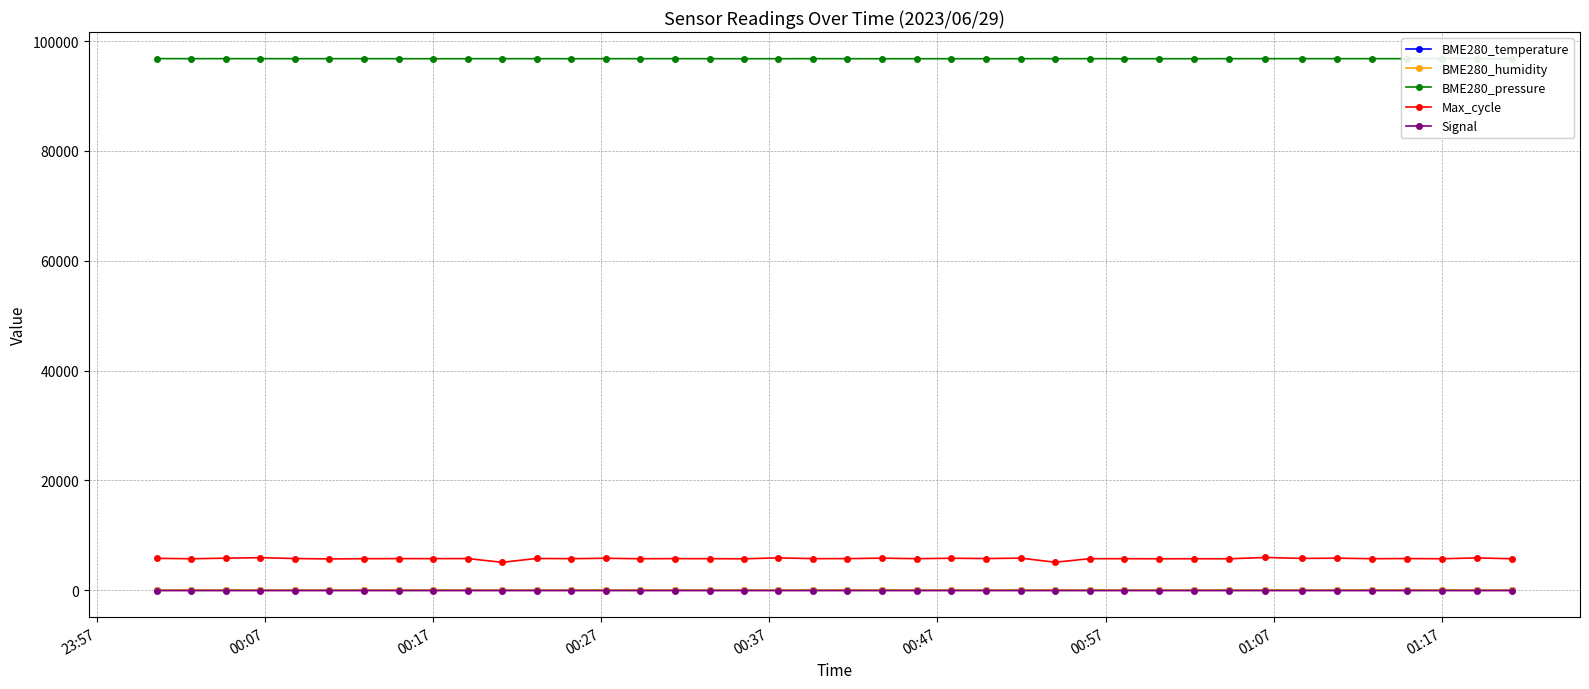

What are all the series names shown in the legend?

BME280_temperature, BME280_humidity, BME280_pressure, Max_cycle, Signal